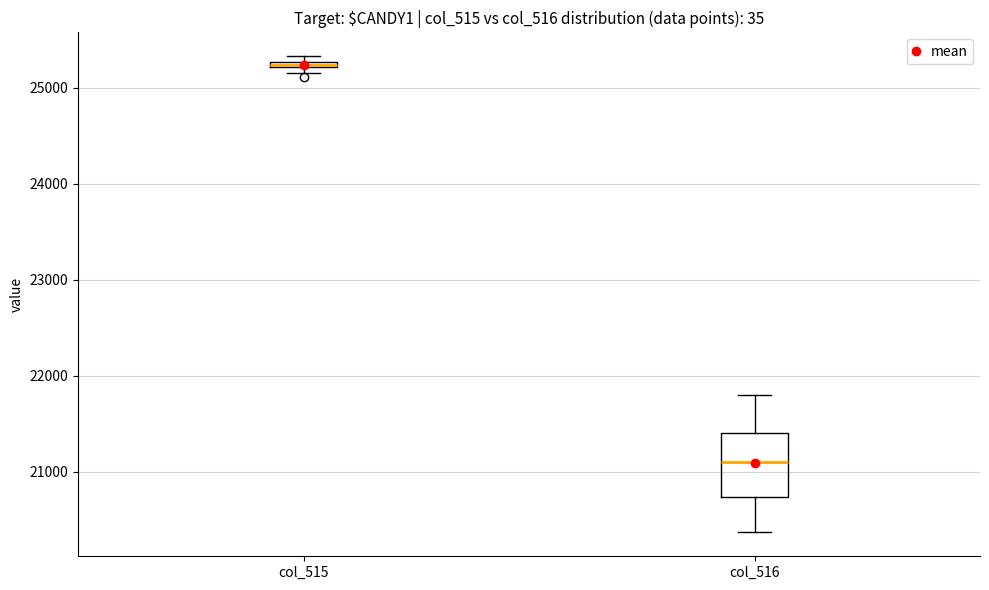

Where is the lower edge of the box for col_515 on the y-axis? The values are not printed on the chart, so give them approximately, as read against the axis.

25200